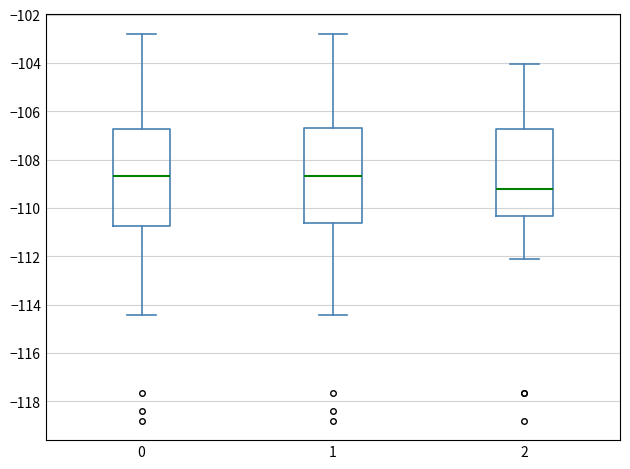

Reading left to right, transcribe this box plot: for each box, give where its median line is, the range the box spans, and where its two whiskers end, as read against the y-axis. The values are not printed on the chart, so give them approximately, as read against the axis.

0: median -108.6, box -110.8 to -106.8, whiskers -114.4 to -102.8
1: median -108.6, box -110.6 to -106.6, whiskers -114.4 to -102.8
2: median -109.2, box -110.4 to -106.8, whiskers -112.2 to -104.0